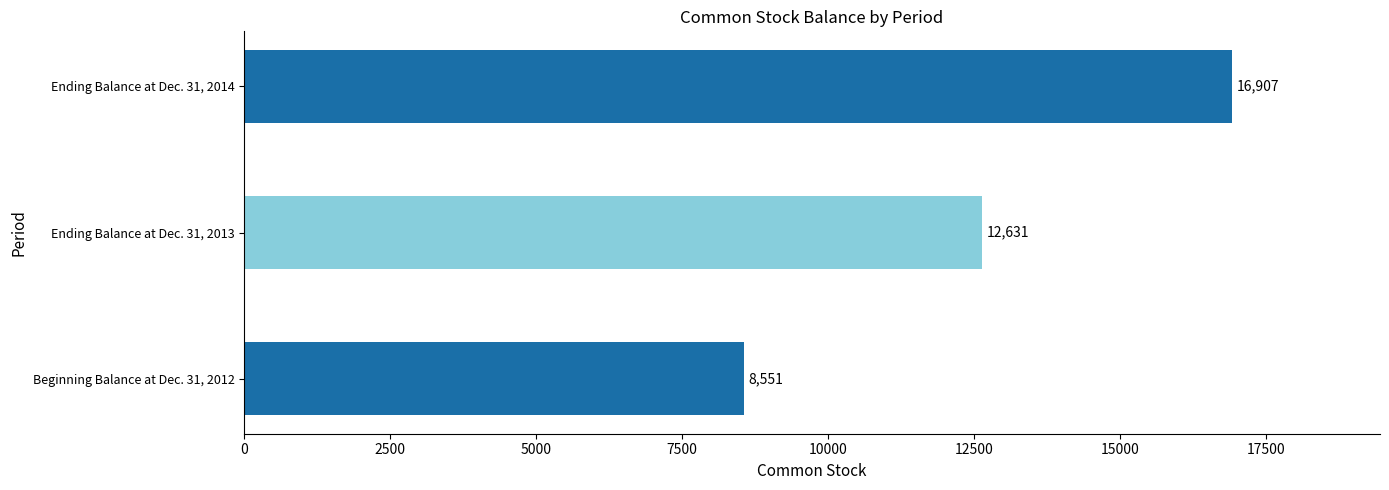

What is the average value?

12696